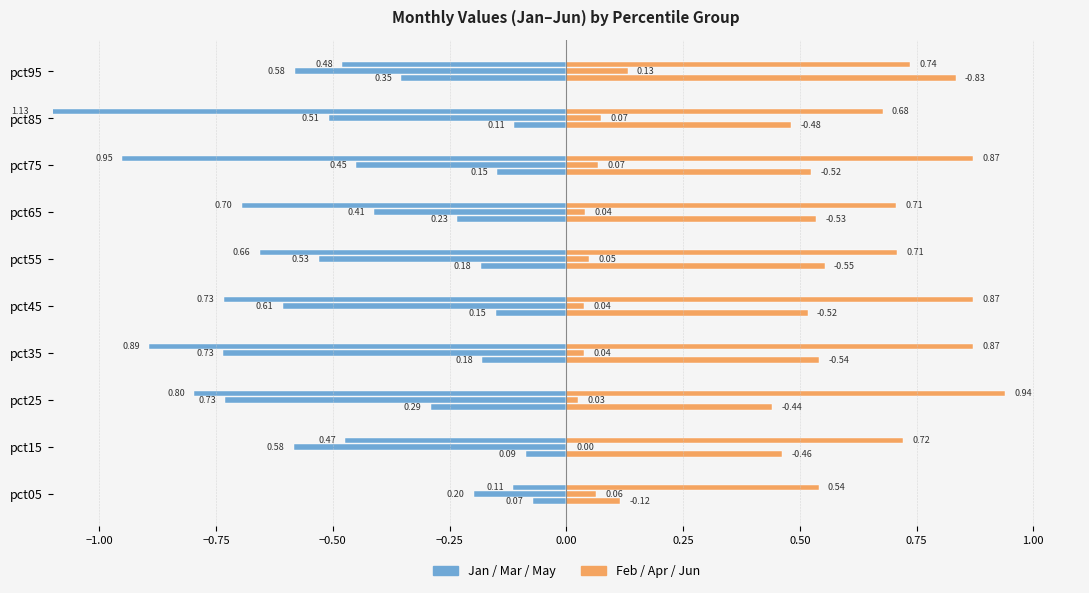

What is the maximum value for Jan?

-0.1